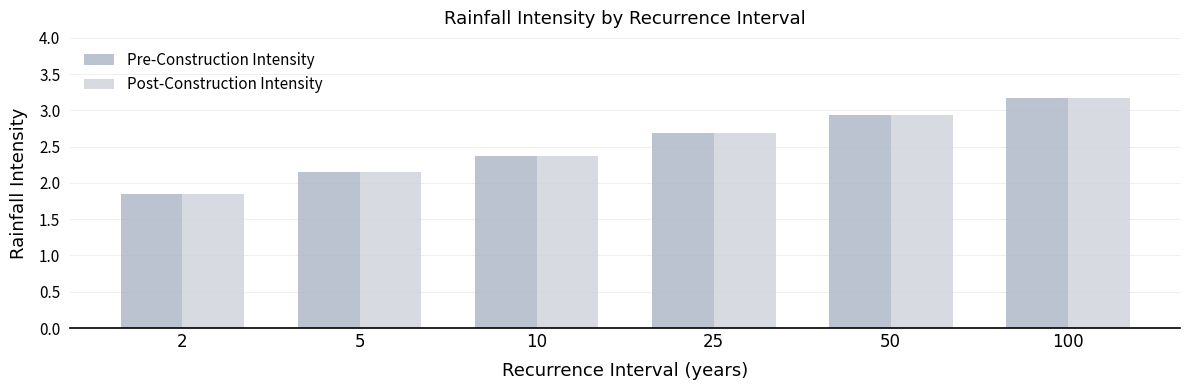

Where does the Post-Construction Intensity series first go above 2?

5